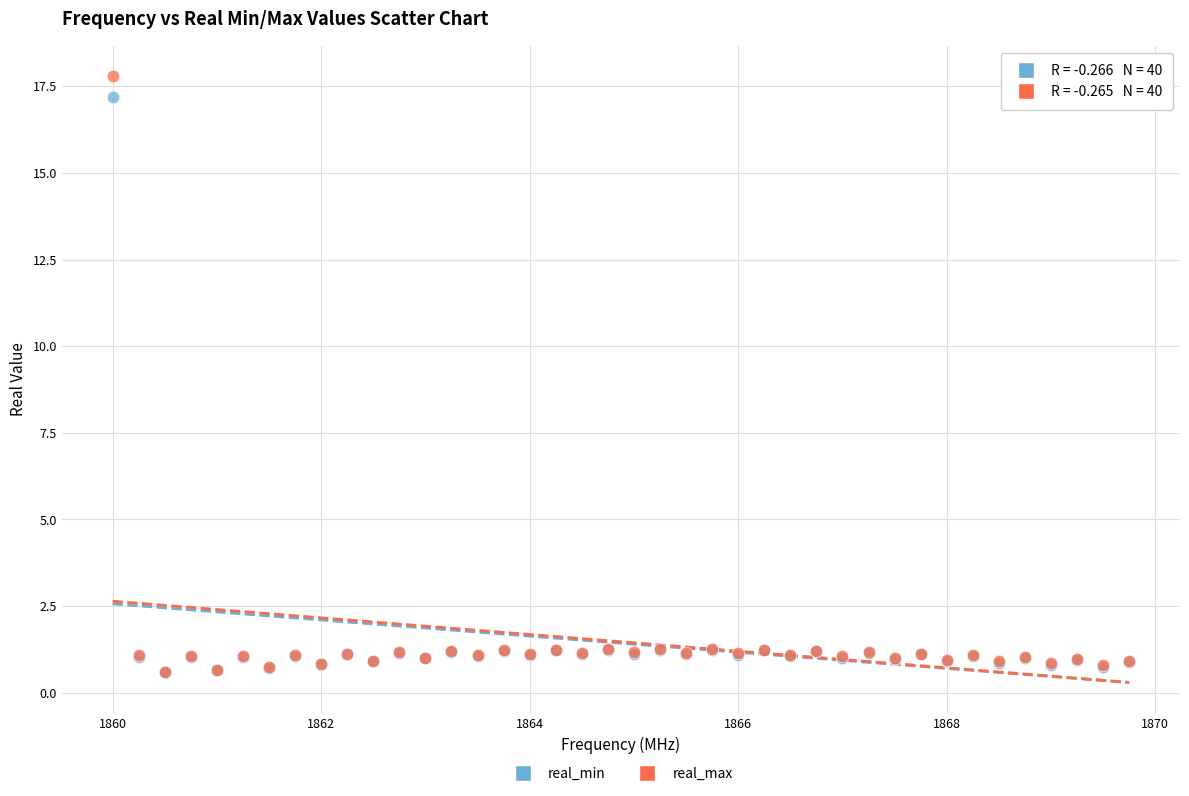

Which series reaches the maximum Y coordinate?

real_max